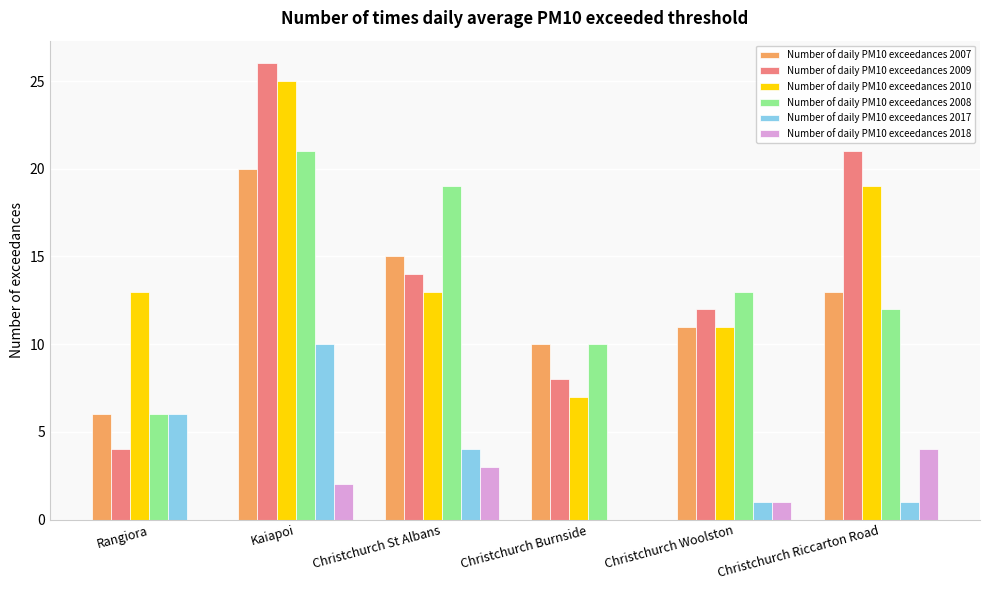

At which category is the sum across all series the highest?

Kaiapoi